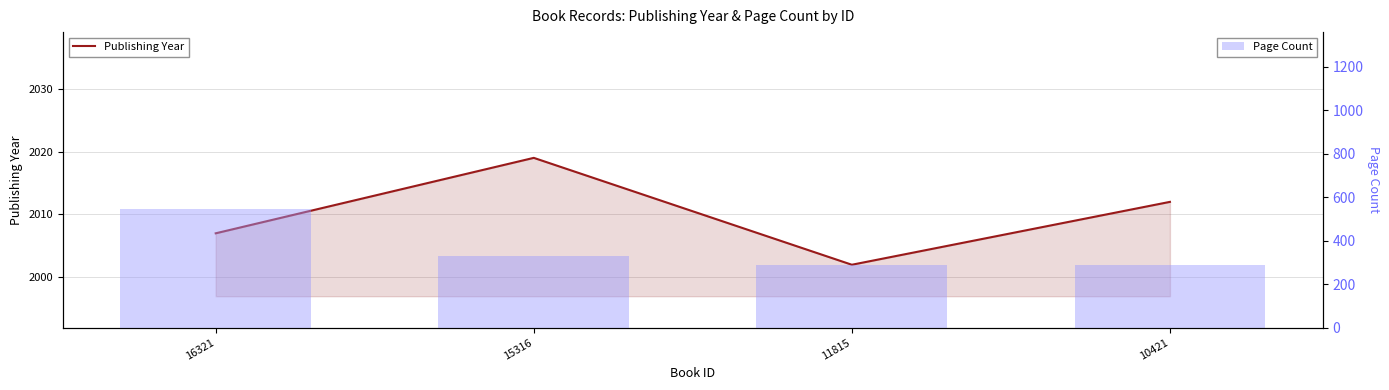

How many Page Count values are between 288 and 544?

4